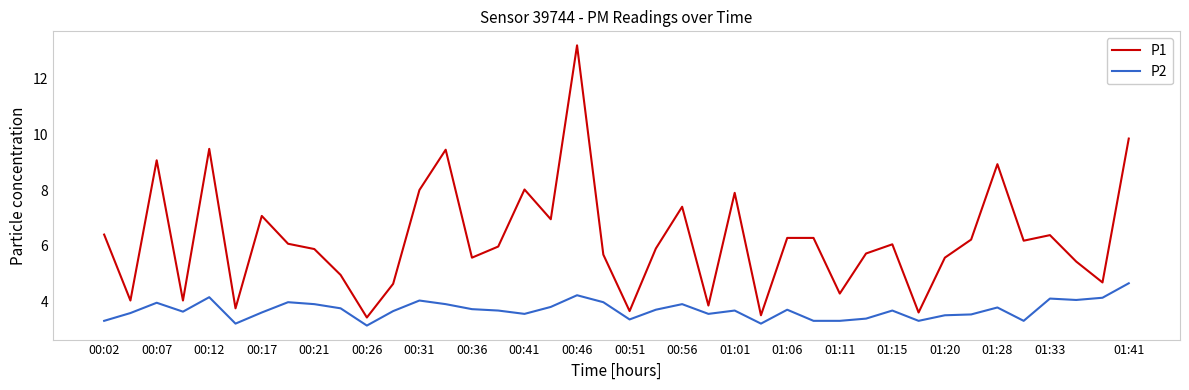

Which series has the largest total across all categories?

P1